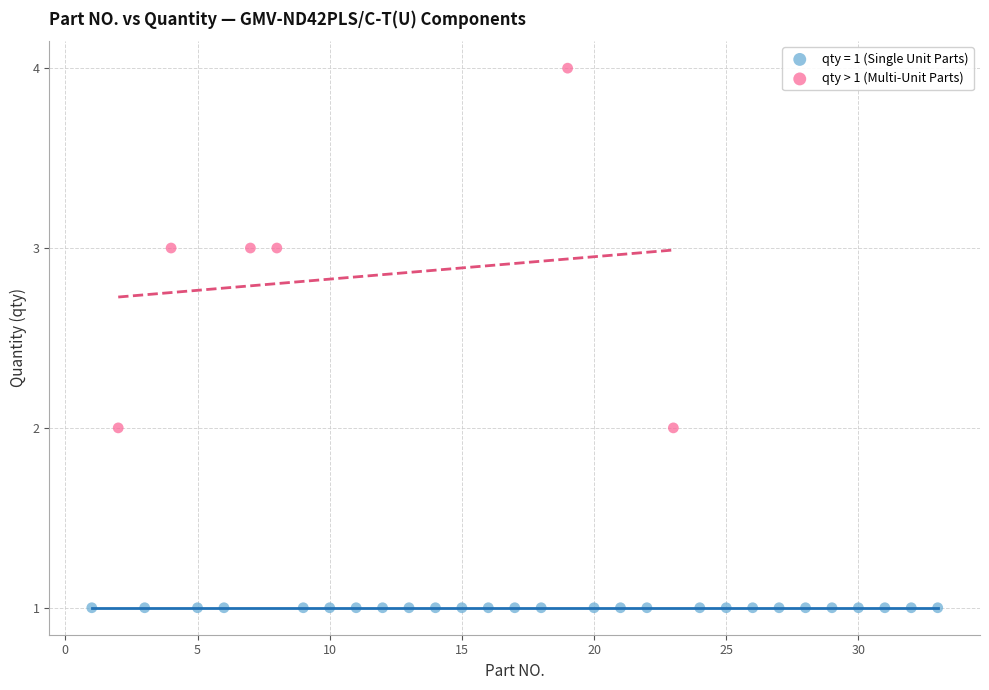

Which series contains the highest Y value?

qty > 1 (Multi-Unit Parts)